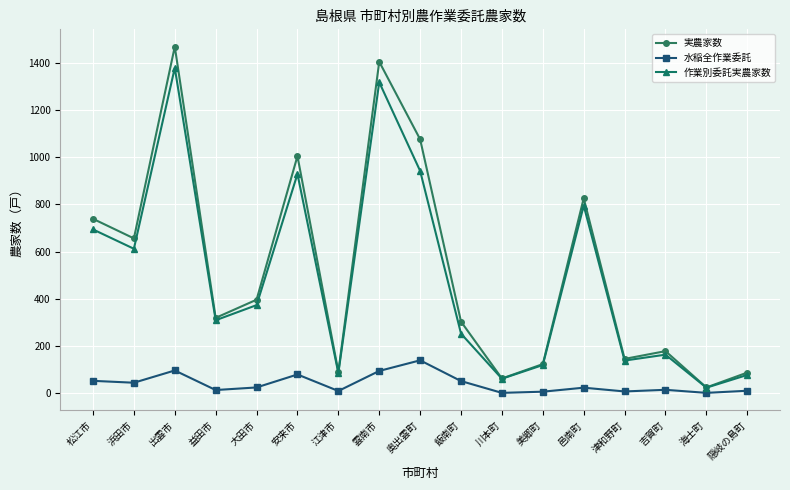

At which category does 作業別委託実農家数 reach its first local valley?

浜田市